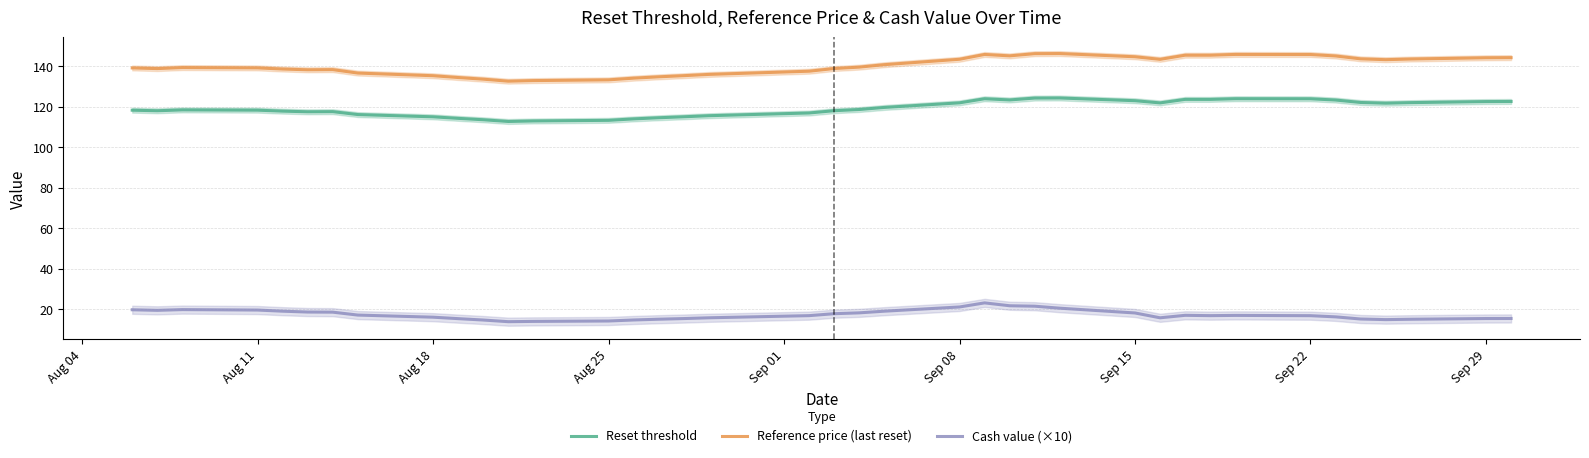

What is the greatest value displayed?

146.1